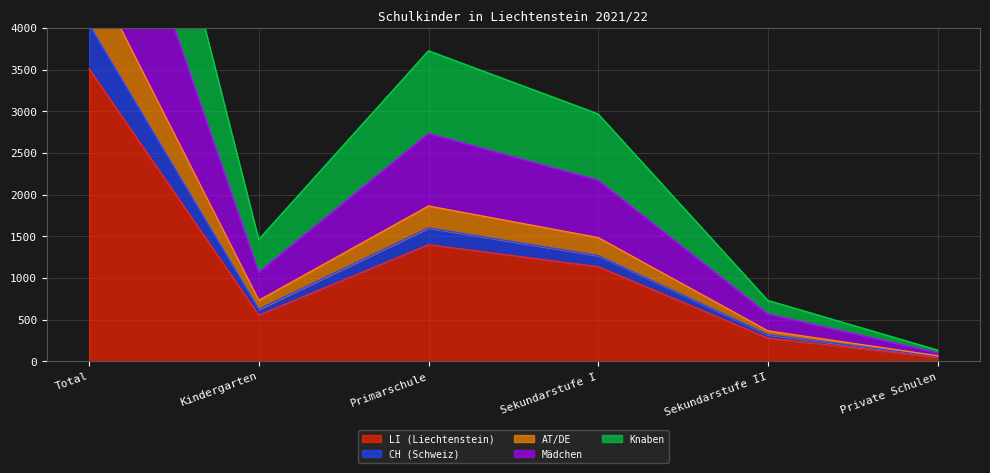

How many lines are shown in the chart?

5